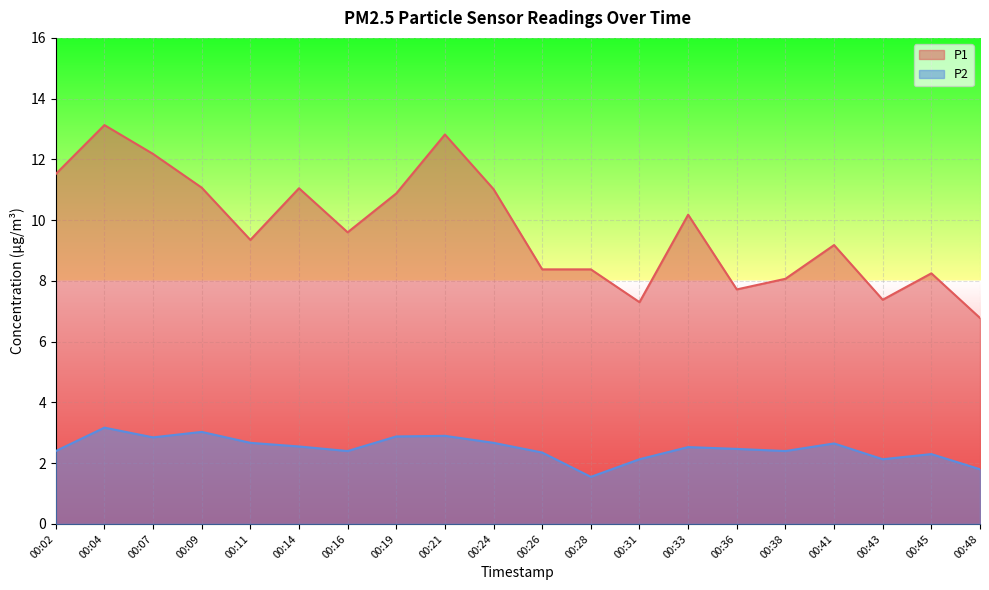

What are all the series names shown in the legend?

P1, P2